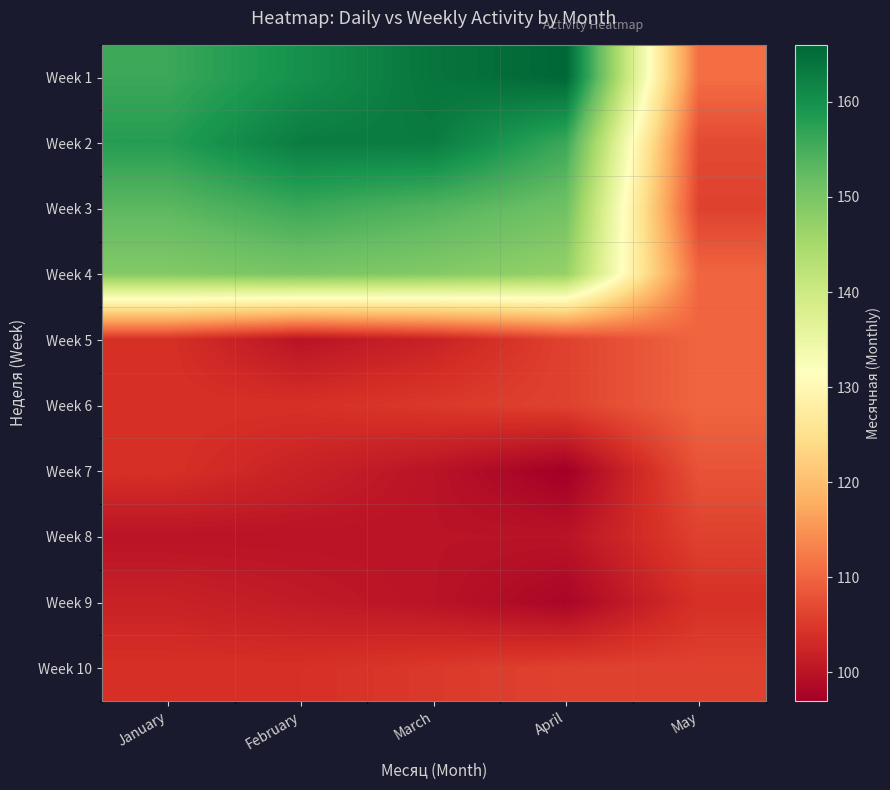

List the series in order of their peak value, lowest first.

Week 9, Week 8, Week 10, Week 7, Week 5, Week 6, Week 4, Week 3, Week 2, Week 1